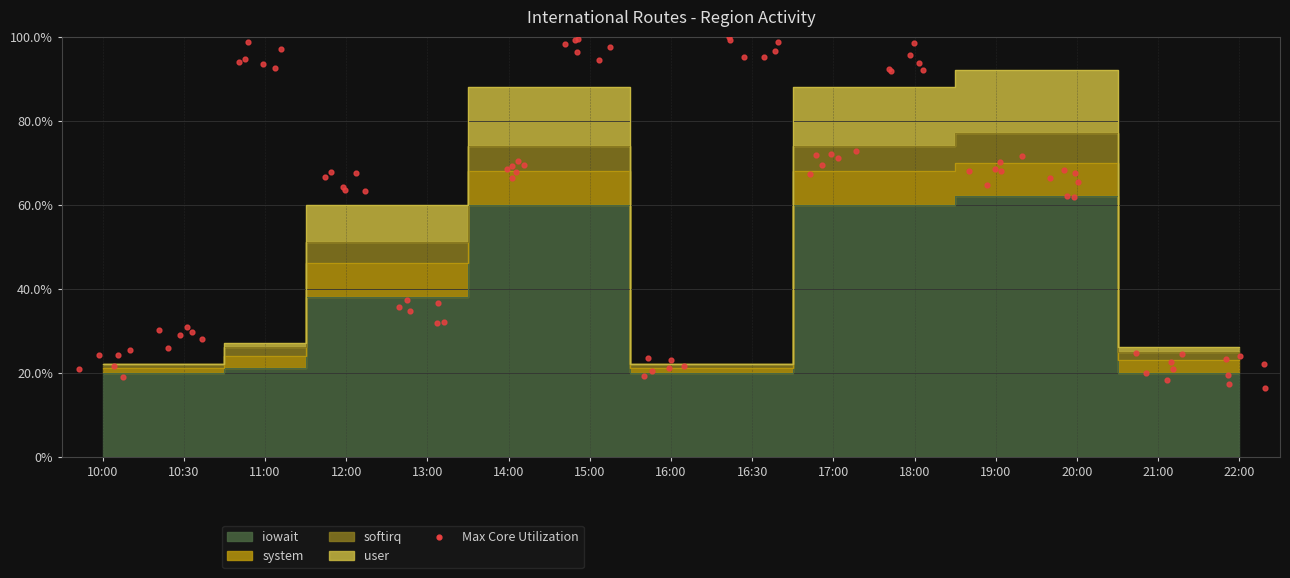

At which category is the sum across all series the highest?

19:00